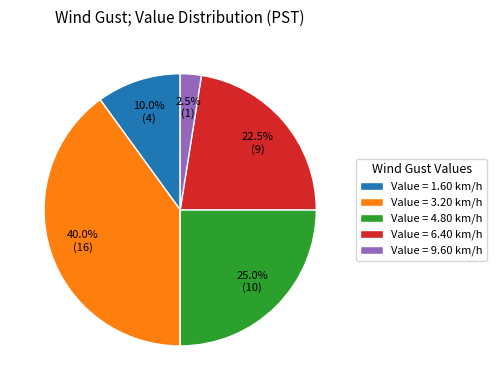

What is the smallest slice in the pie chart?

Value = 9.60 km/h